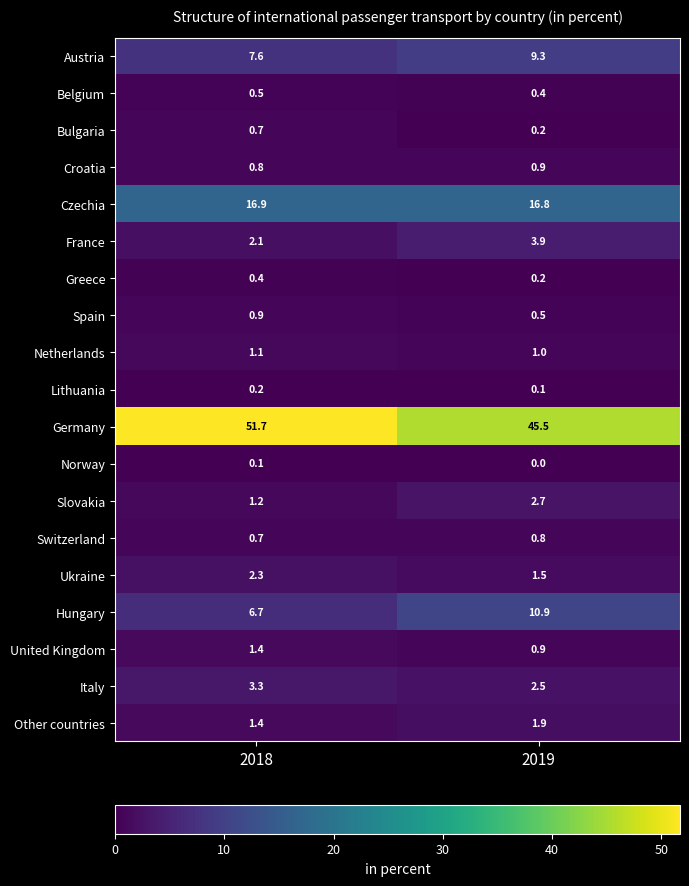

Read the Switzerland value at 2018.

0.7